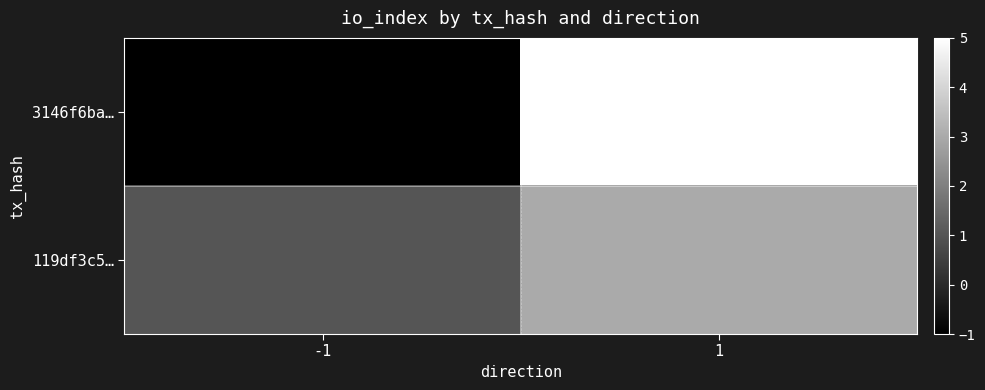

Which series changed the most between -1 and 1?

3146f6ba…